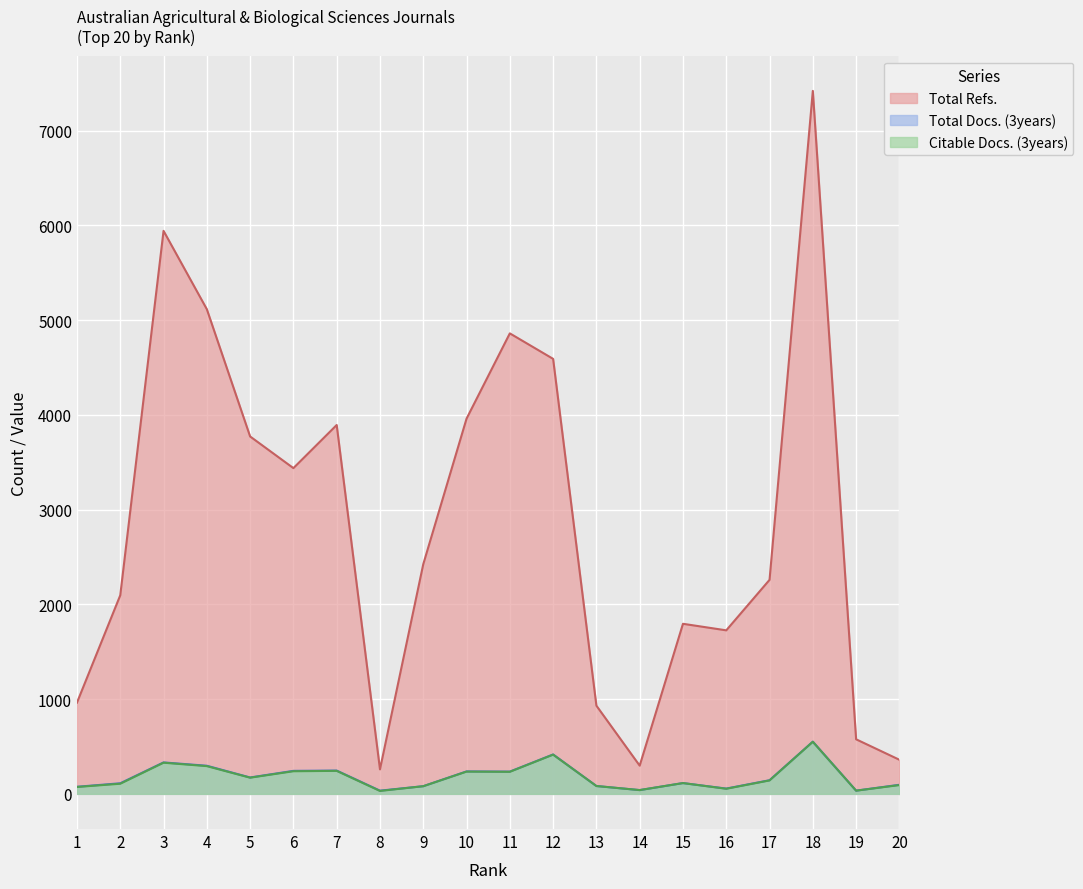

What is the difference between the maximum and minimum values in the Total Docs. (3years) series?

517